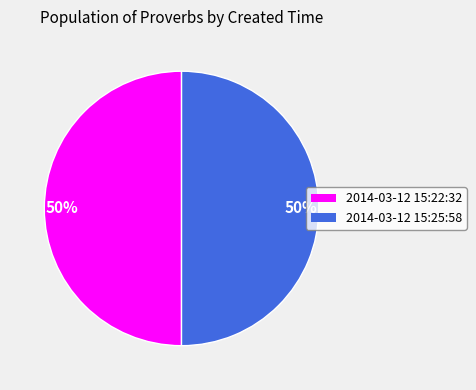

To the nearest percent, what is the average slice percentage?

50%